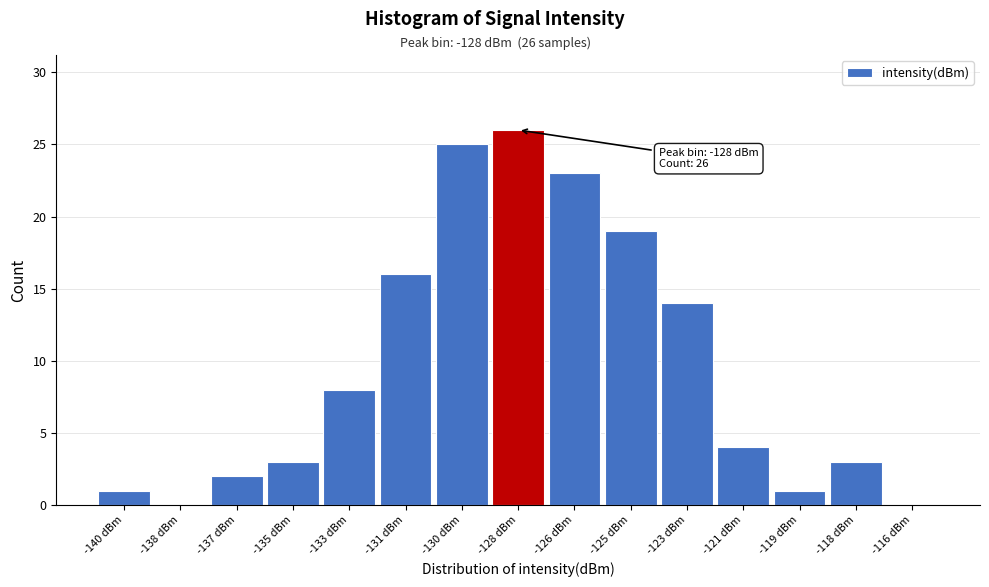

Reading left to right, extract all data points from this chart.

-140 dBm=1	-138 dBm=0	-137 dBm=2	-135 dBm=3	-133 dBm=8	-131 dBm=16	-130 dBm=25	-128 dBm=26	-126 dBm=23	-125 dBm=19	-123 dBm=14	-121 dBm=4	-119 dBm=1	-118 dBm=3	-116 dBm=0